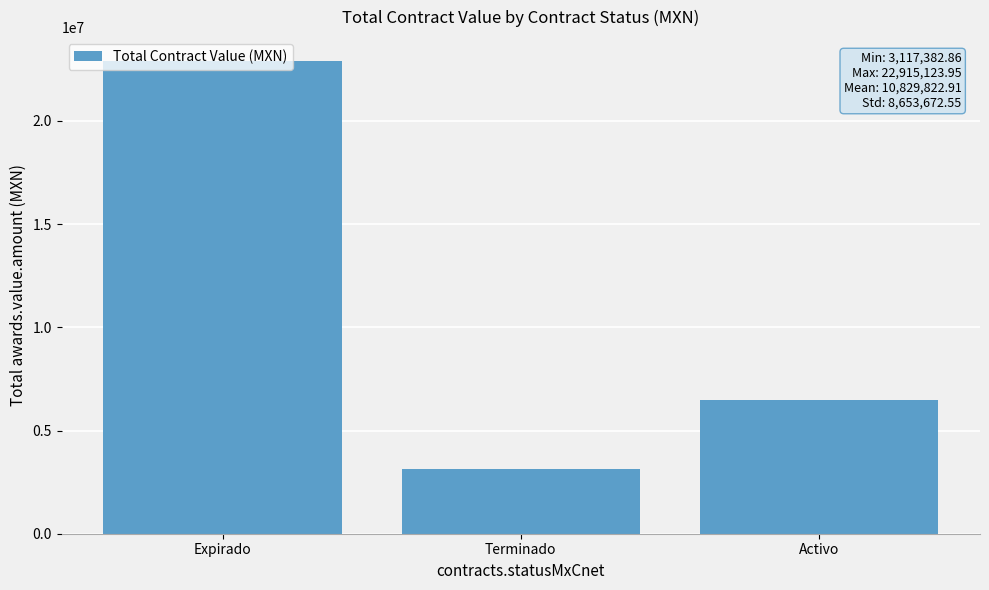

What is the change in value from Expirado to Terminado?

-19797741.1